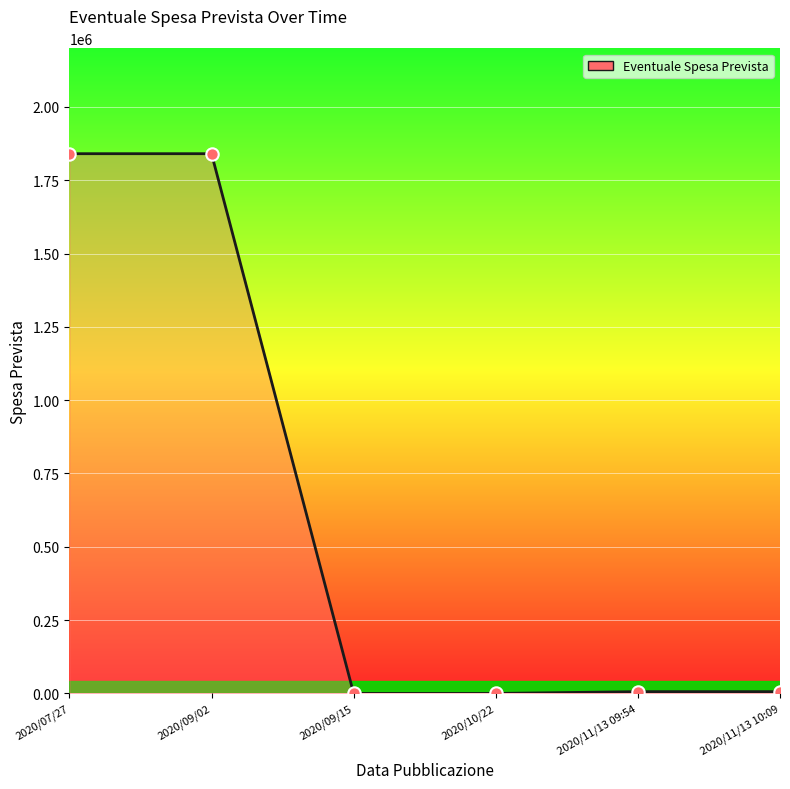

What is the change in value from 2020/09/02 to 2020/09/15?

-1840527